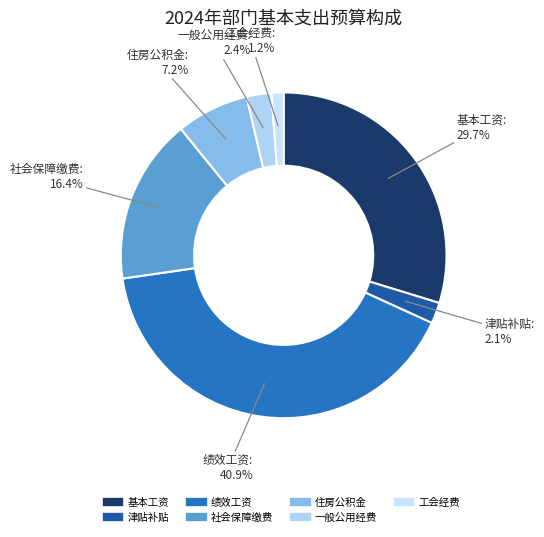

Count the number of slices in the pie.

7